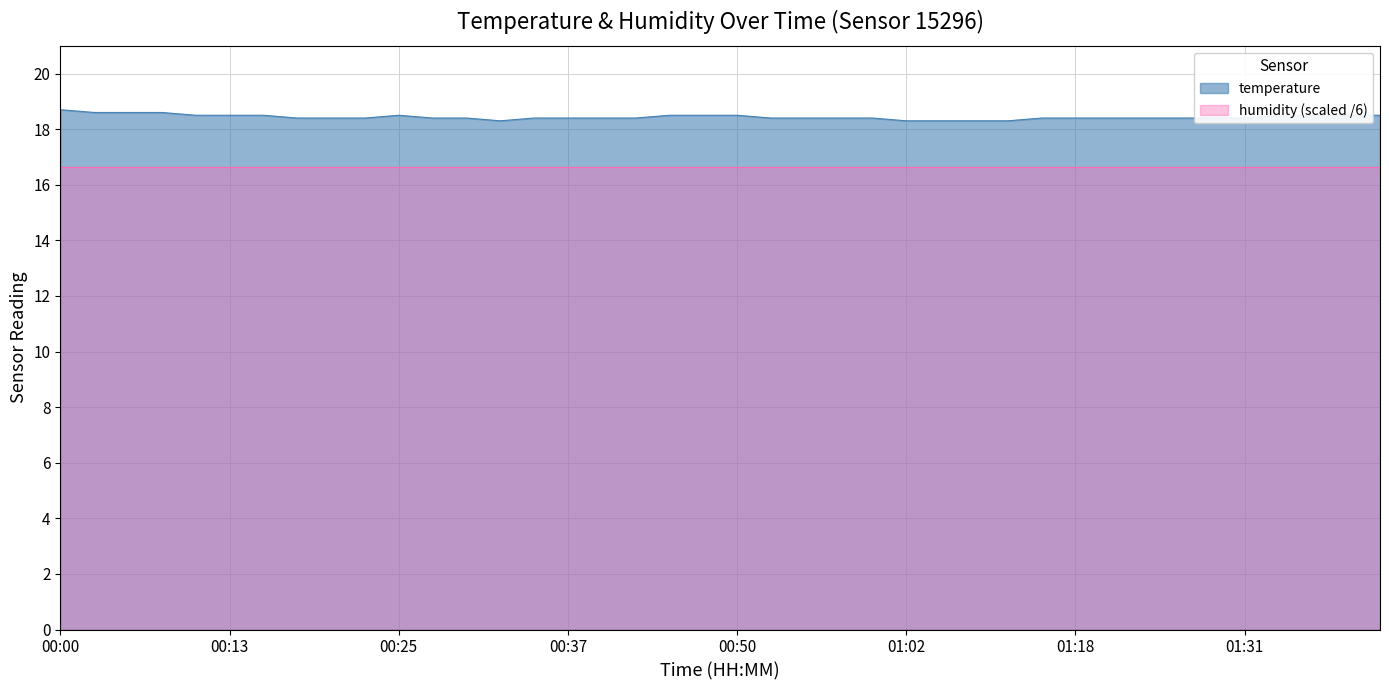

Which label corresponds to the largest value in the chart?

00:00